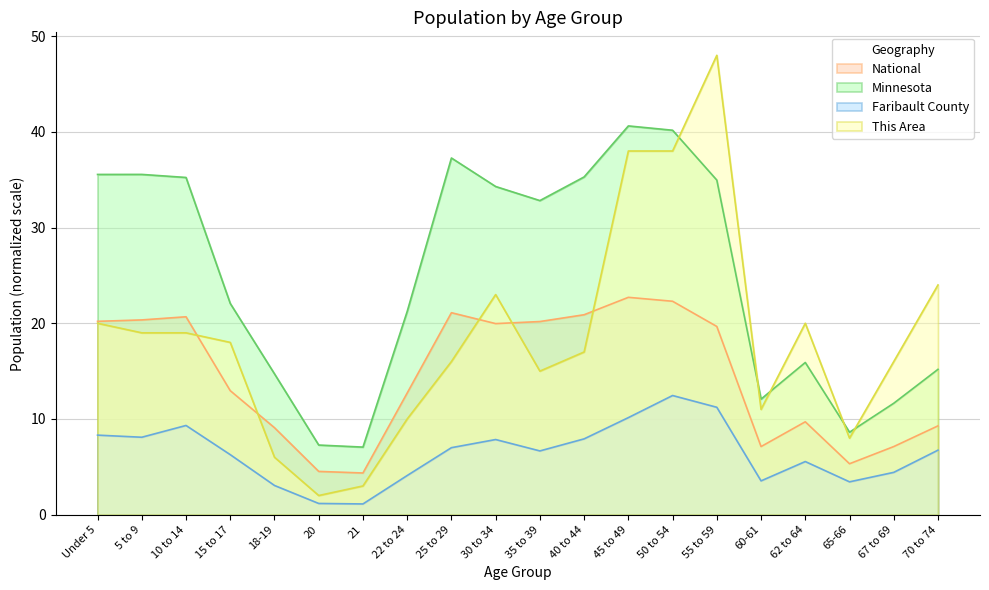

What is the label of the 9th point from the left?

25 to 29